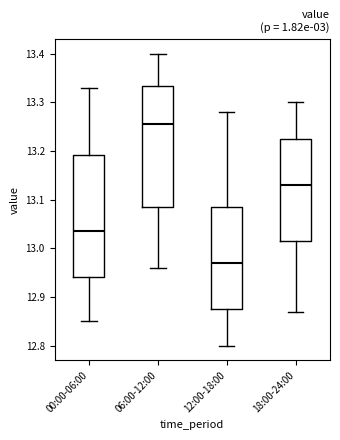

Reading left to right, read every box against the y-axis: the position of its median line, the range the box covers, and the ends of its whiskers. The values are not printed on the chart, so give them approximately, as read against the axis.

00:00-06:00: median 13.04, box 12.94 to 13.19, whiskers 12.85 to 13.33
06:00-12:00: median 13.26, box 13.09 to 13.33, whiskers 12.96 to 13.40
12:00-18:00: median 12.97, box 12.88 to 13.09, whiskers 12.80 to 13.28
18:00-24:00: median 13.13, box 13.02 to 13.23, whiskers 12.87 to 13.30